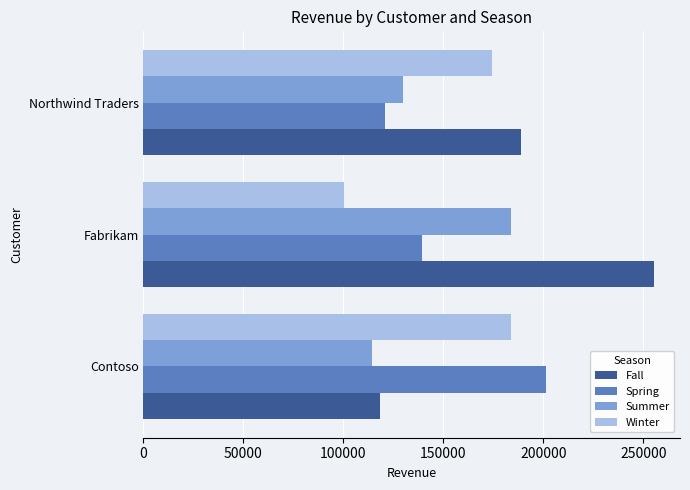

What is the total value across all series at Fabrikam?

678909